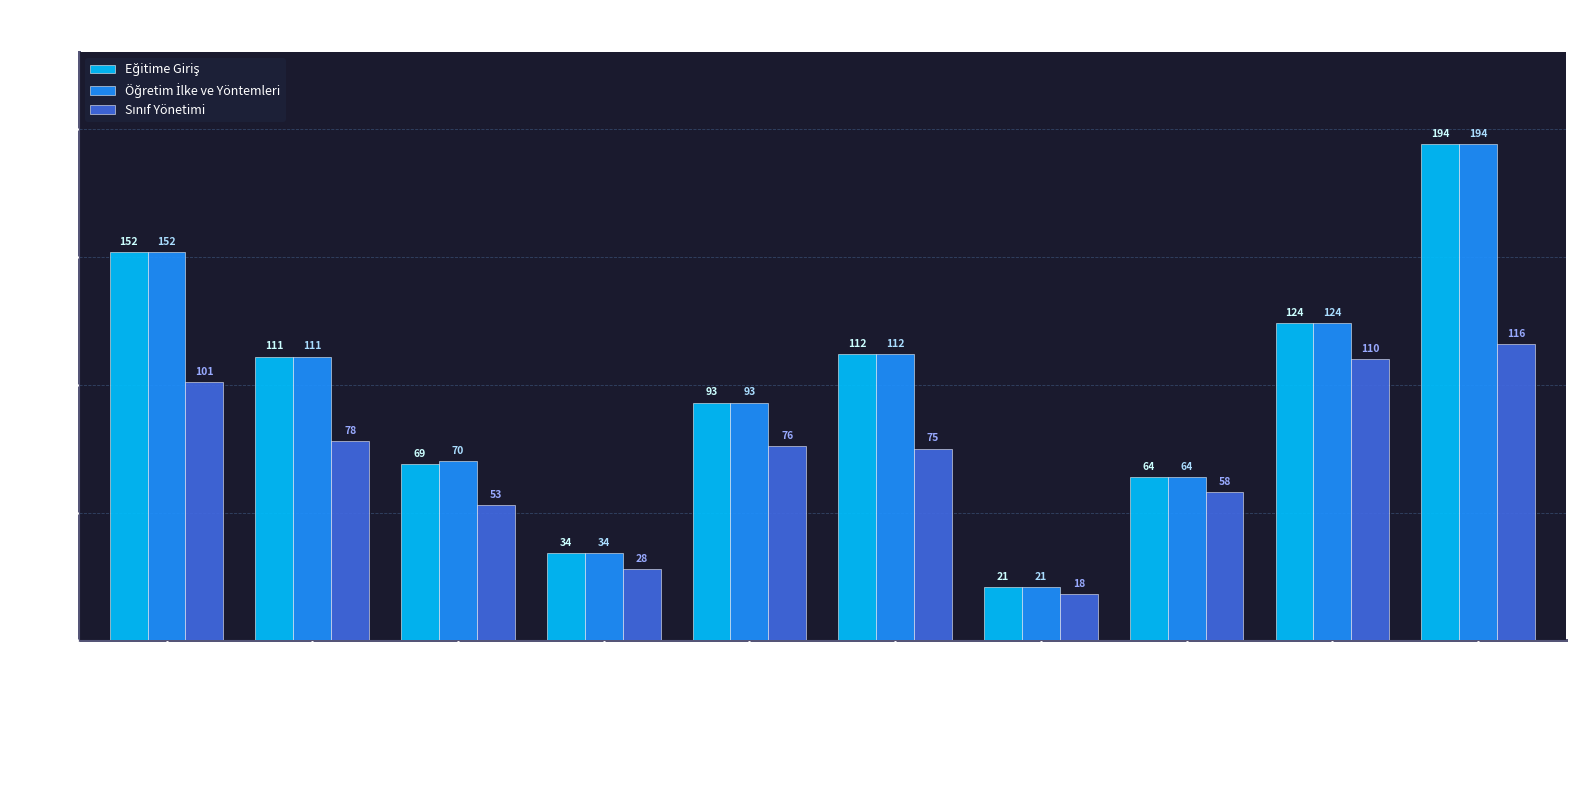

Count the number of categories in the chart.

10